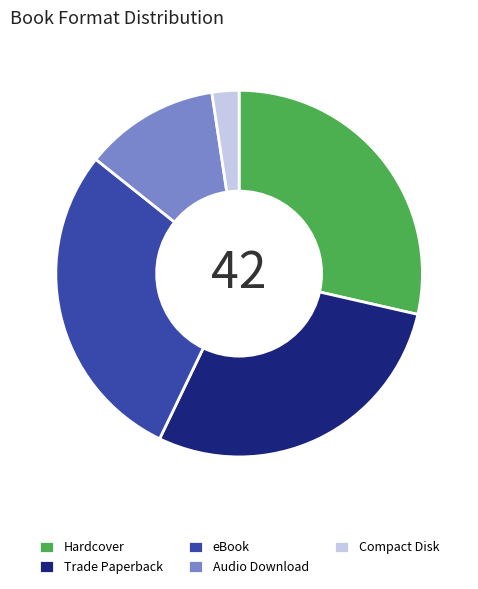

Between Compact Disk and Audio Download, which is larger?

Audio Download